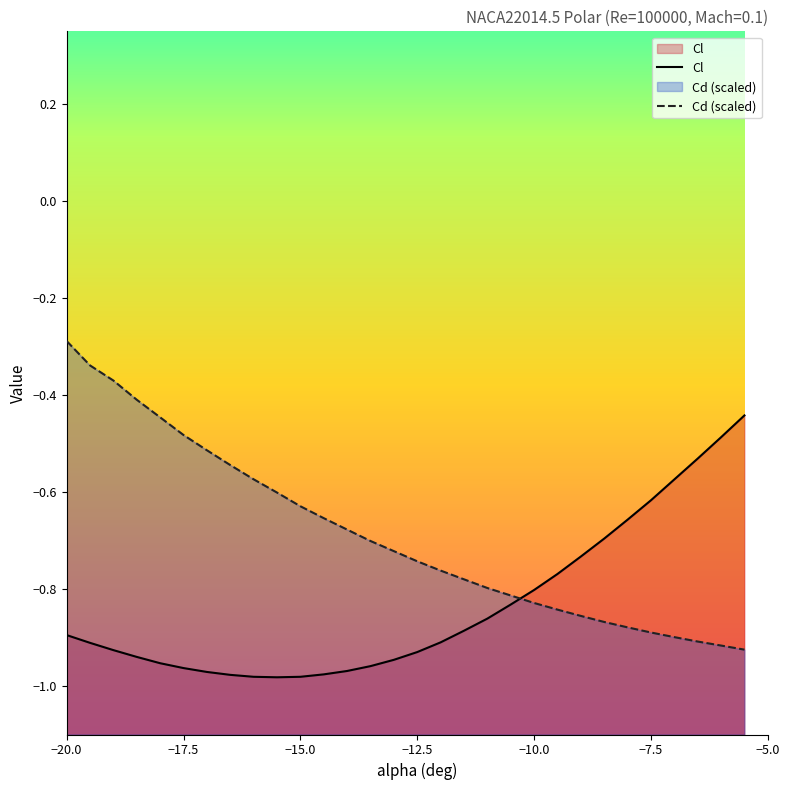

What is the value of the Cd point at the 1st from the left?

-0.3